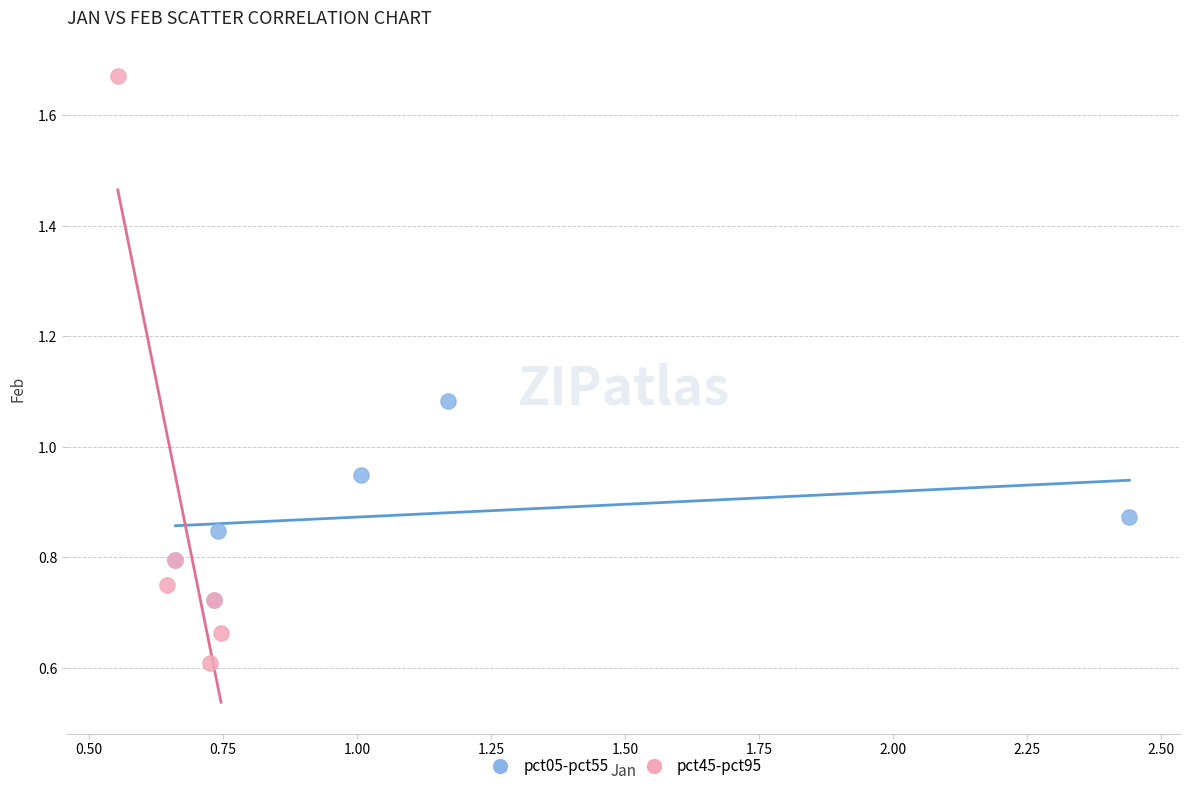

Which series reaches the minimum Y coordinate?

pct45-pct95